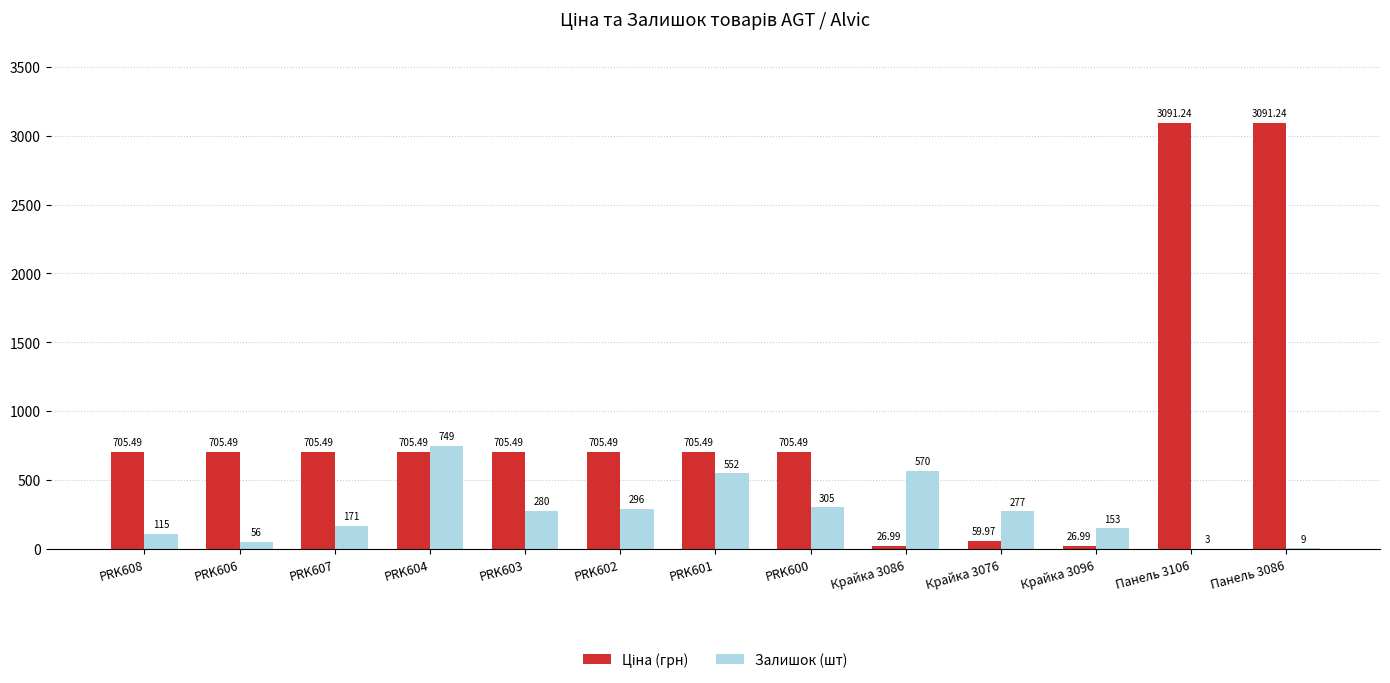

Rank the series by their average value, from lowest to highest.

Залишок (шт), Ціна (грн)